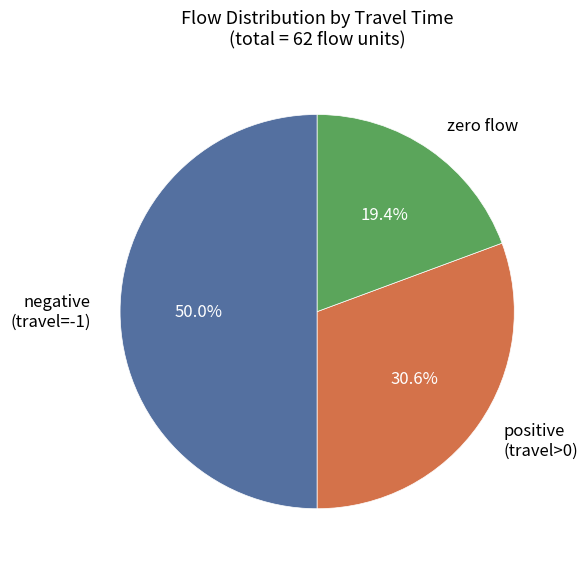

Combined, do zero flow and negative (travel=-1) account for over 50%?

Yes